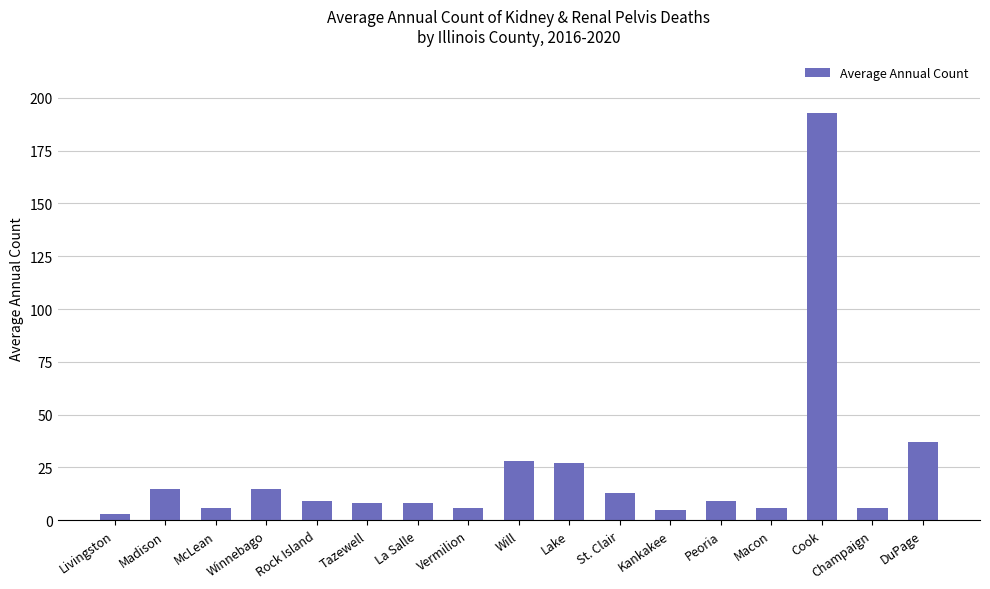

How many series are shown in this chart?

1